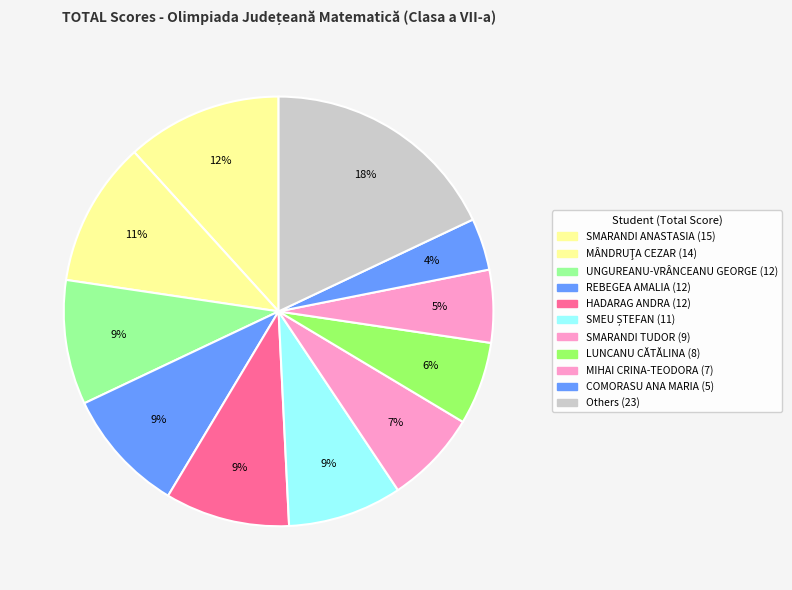

How many slices are in this pie chart?

11